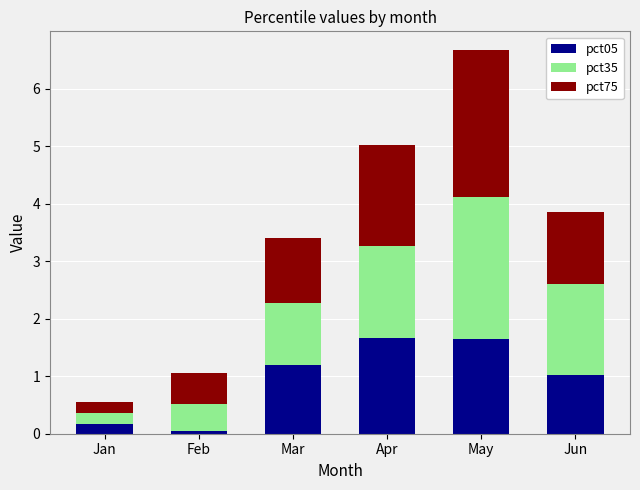

What is the total value across all series at Jun?

3.9